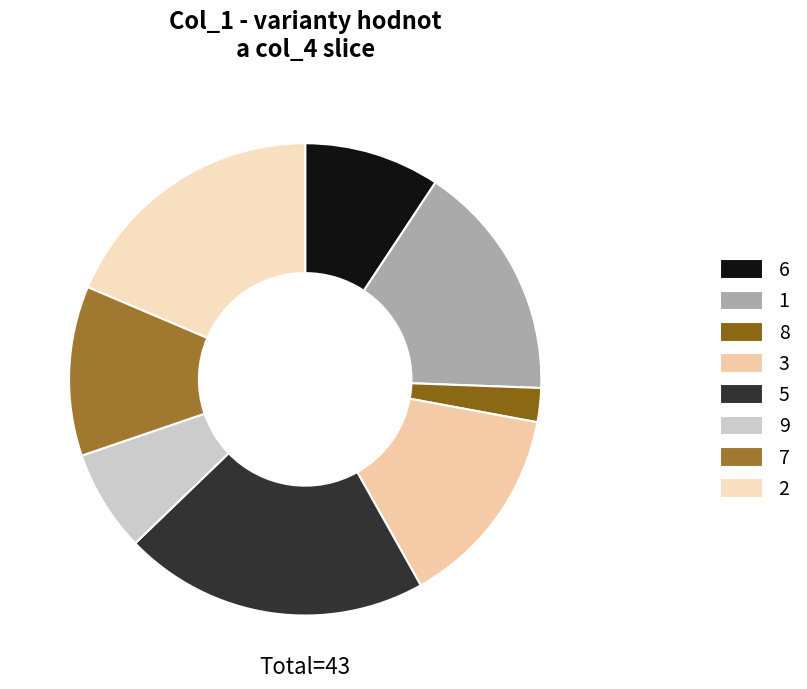

Count the number of slices in the pie.

8